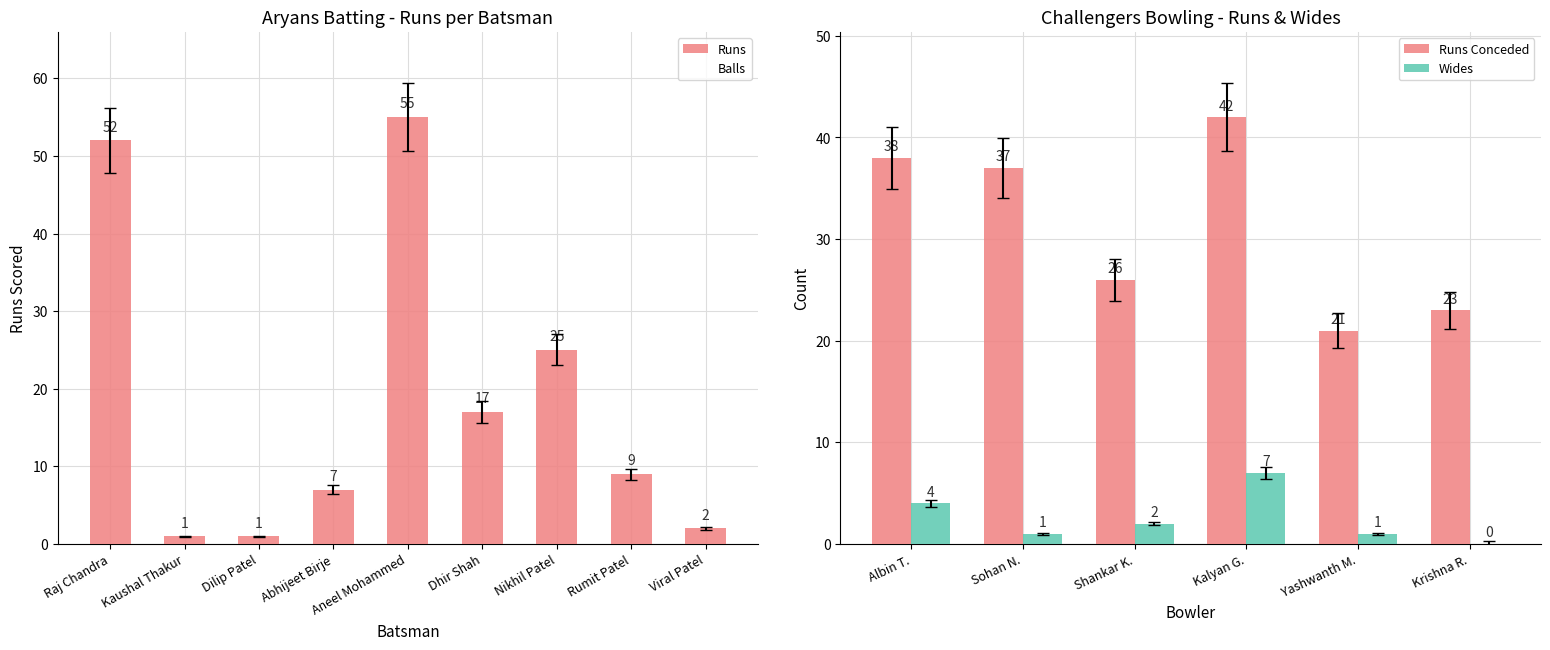

Are the bars horizontal?

No